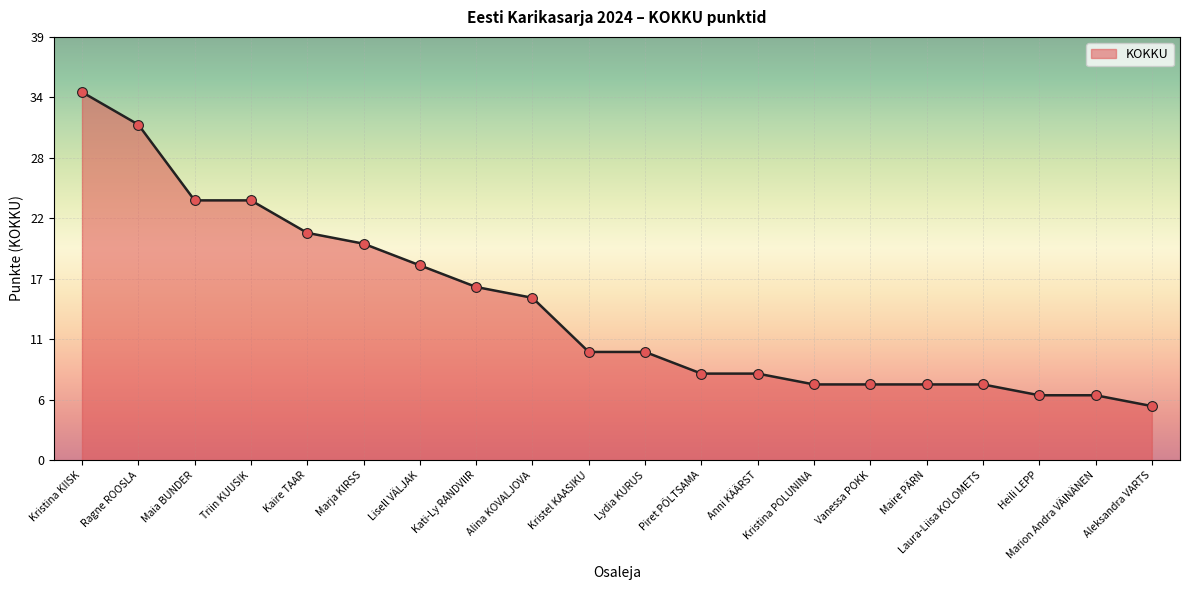

What is the ratio of the value at Triin KUUSIK to the value at Anni KÄÄRST?

3.0